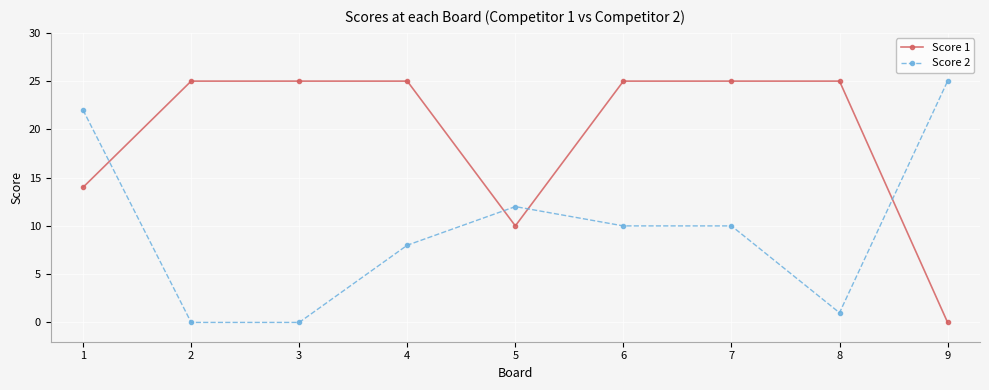

Rank the series by their average value, from lowest to highest.

Score 2, Score 1